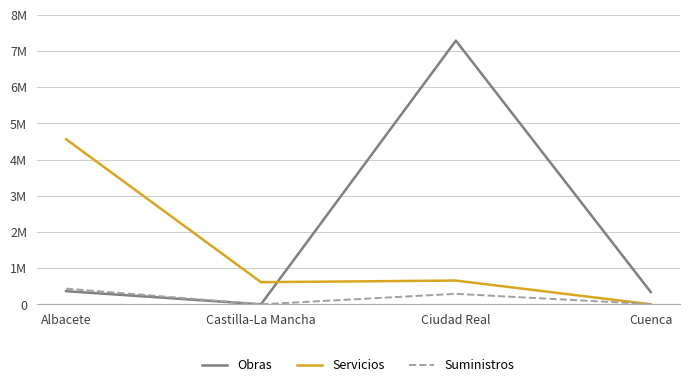

The value of Suministros at Cuenca is 9749.7. True or false?

False